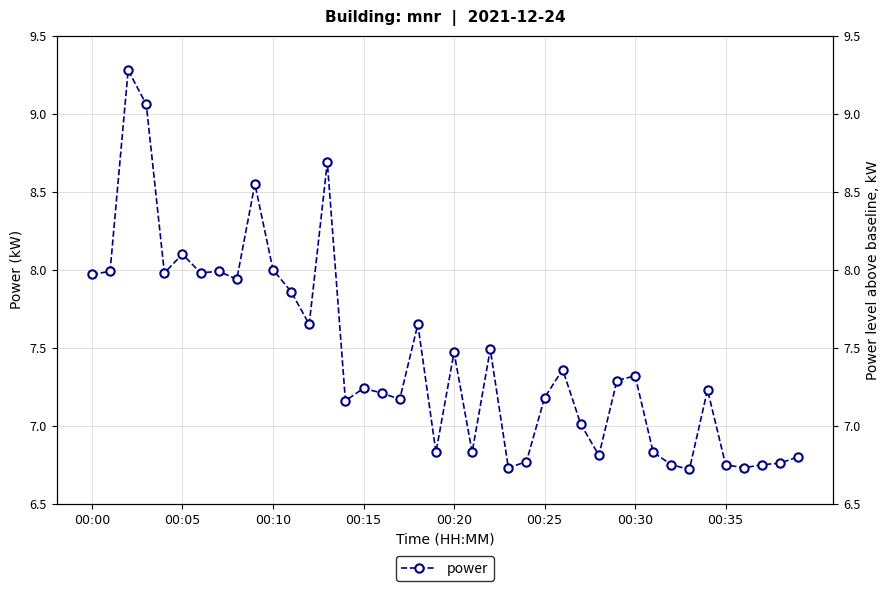

What is the label of the 25th point from the left?

24